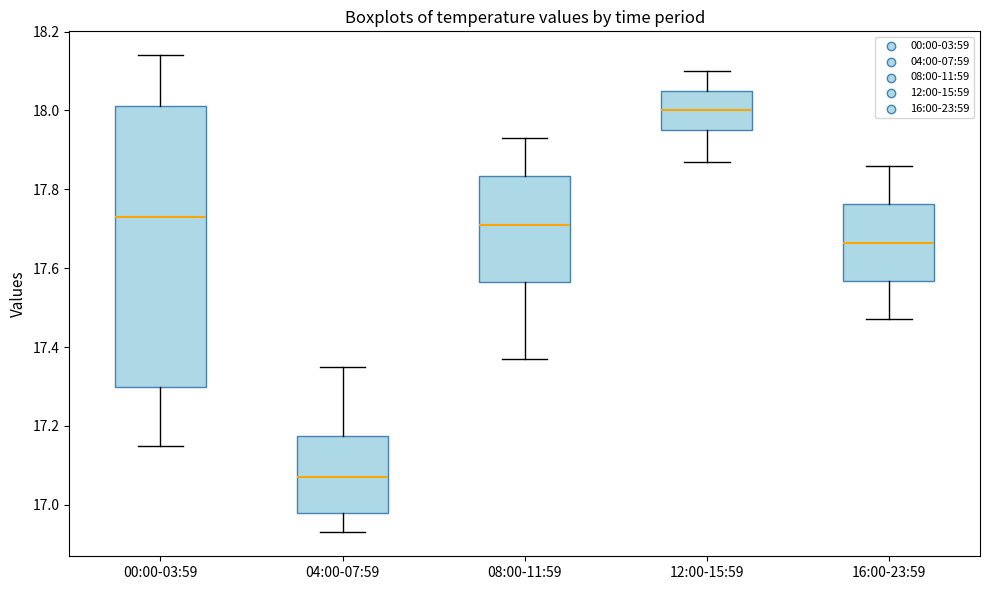

Which box is the tallest, from its lower edge to its upper edge?

00:00-03:59